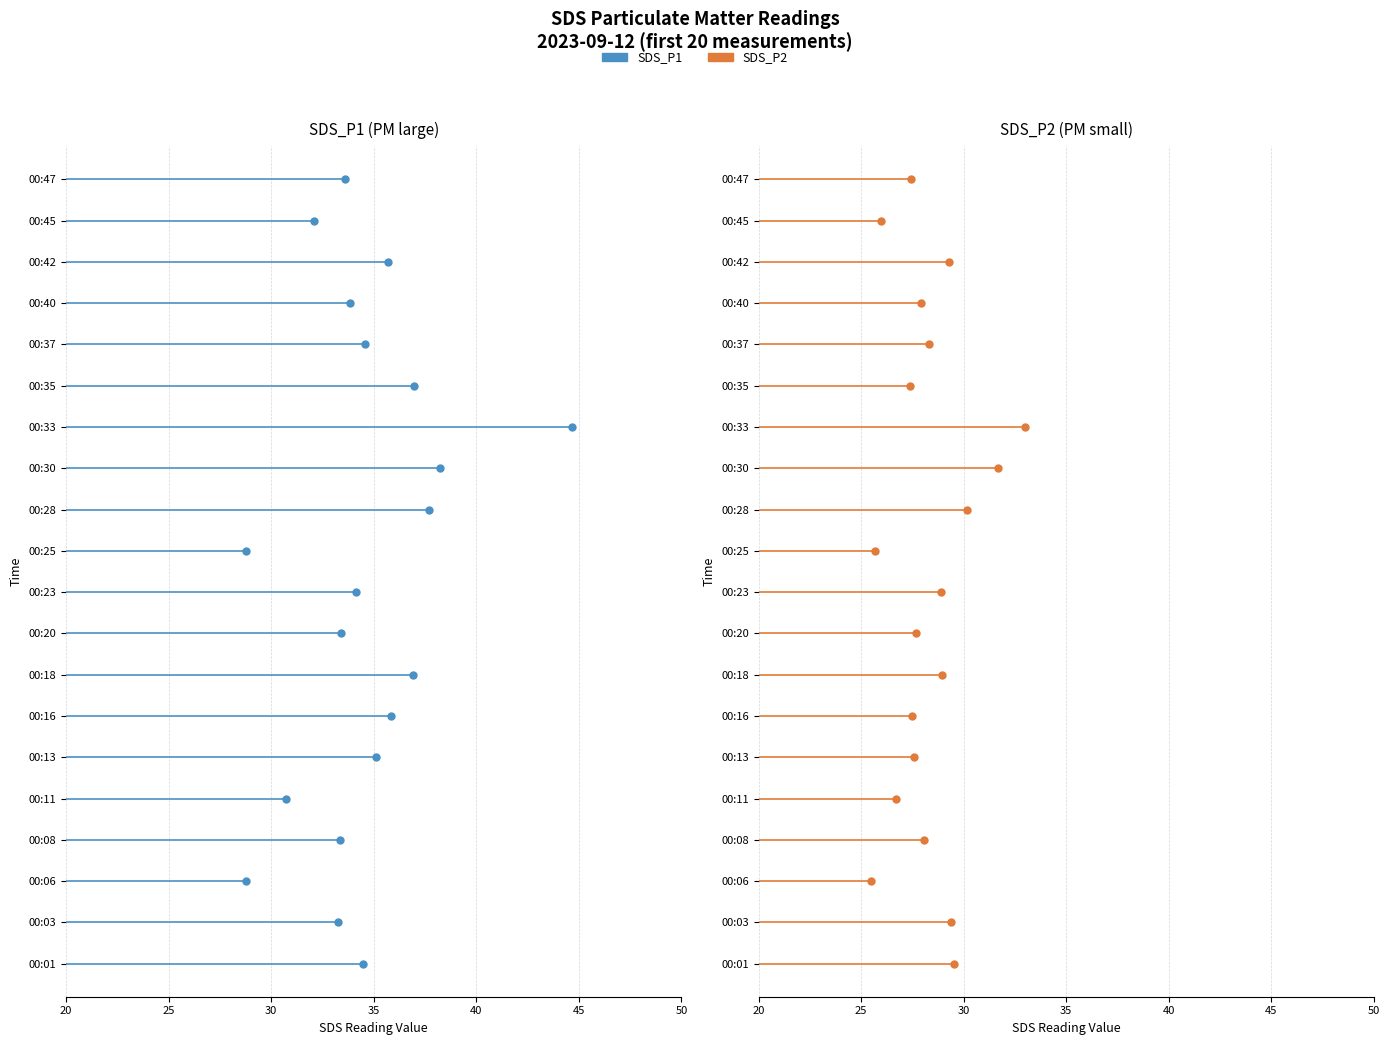

Is the value of SDS_P1 at 00:23 greater than the value of SDS_P2 at 00:11?

Yes